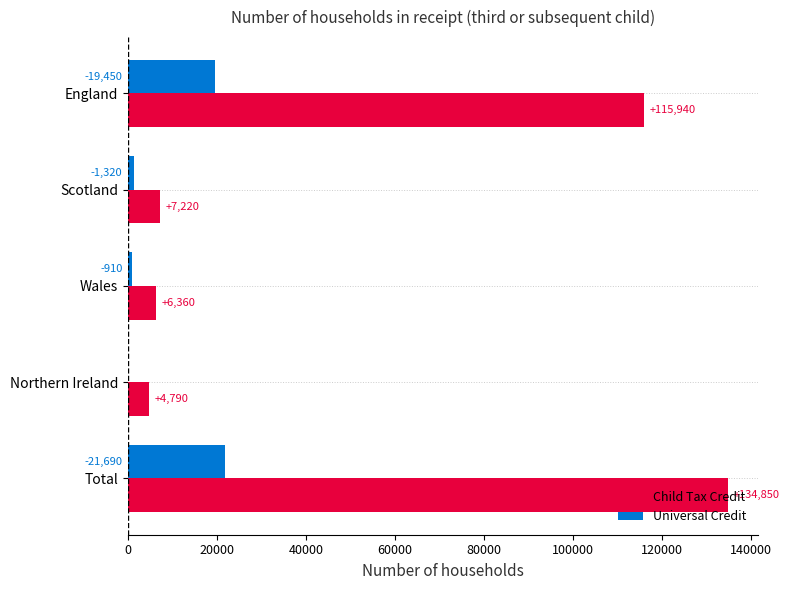

What is the maximum value shown in the chart?

134850